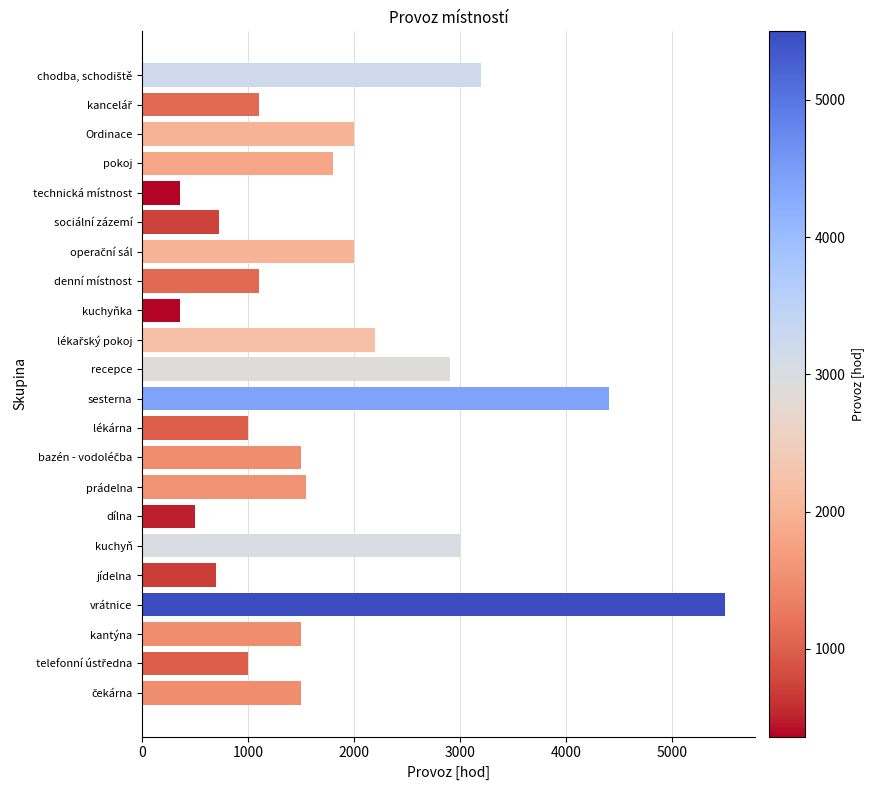

What is the label of the 17th bar from the bottom?

sociální zázemí